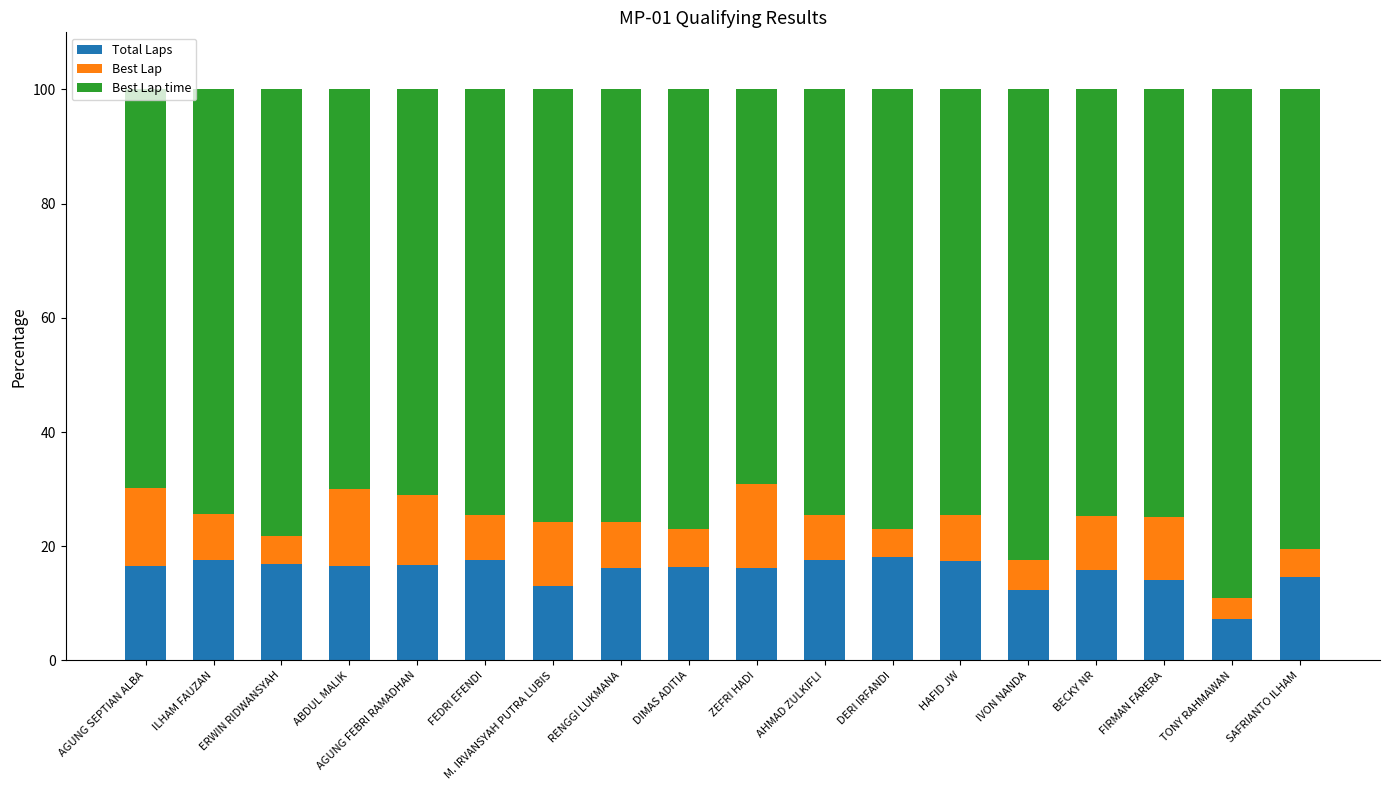

What is the sum of the Total Laps values at ERWIN RIDWANSYAH and BECKY NR?

32.6